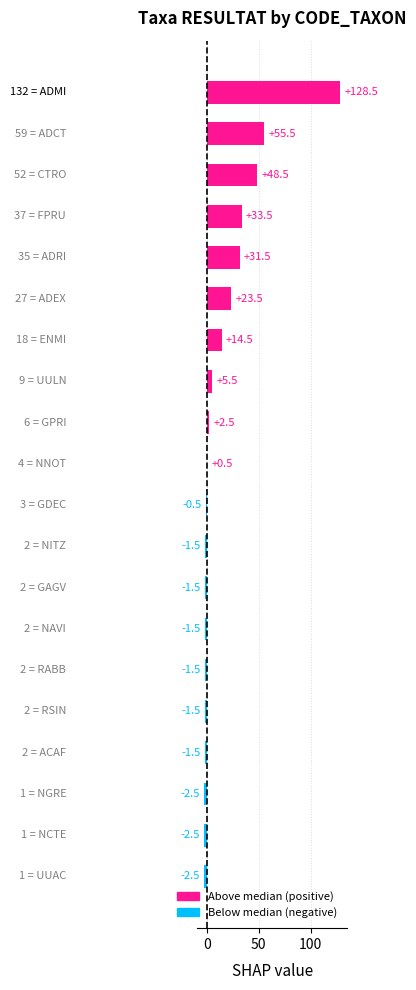

What is the sum of all values?

327.0